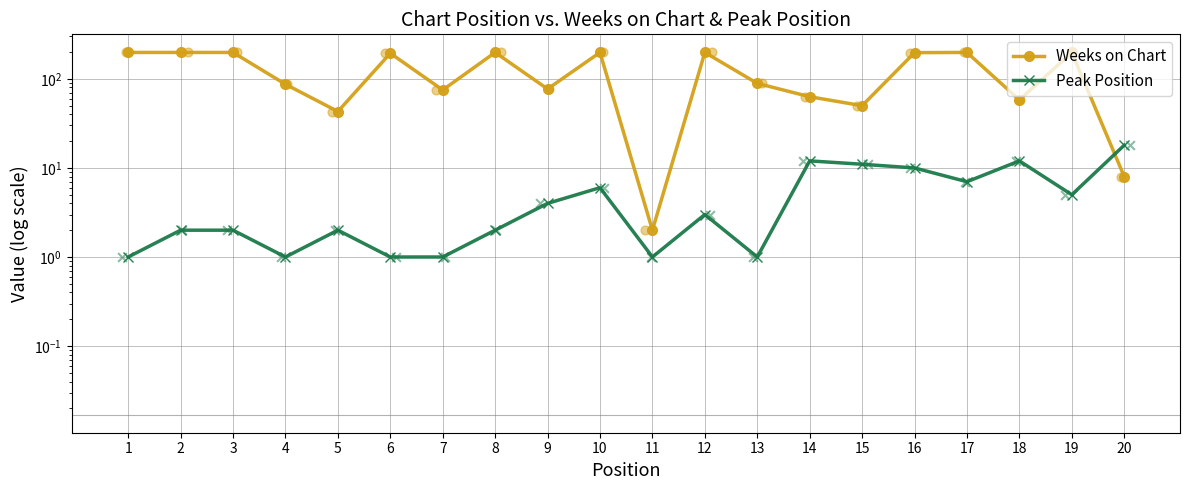

At which category is the sum across all series the highest?

16